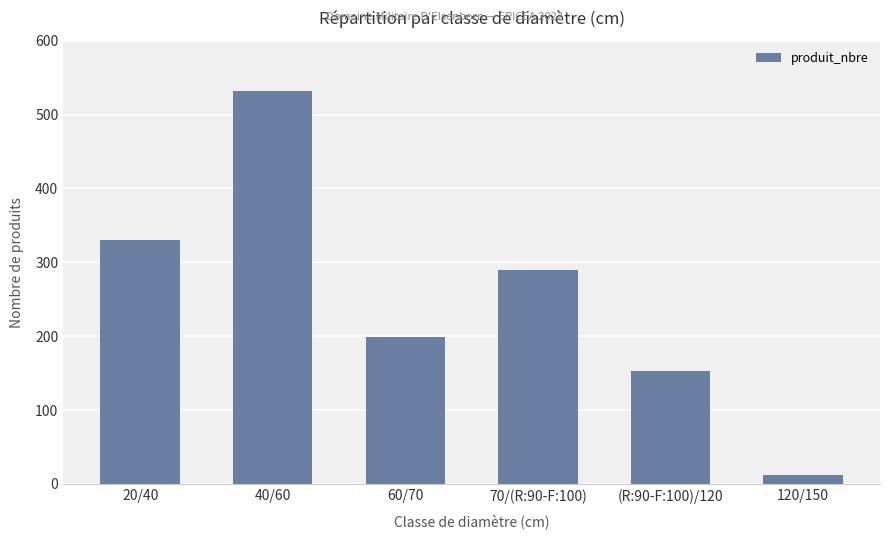

The value at 60/70 is 199. True or false?

True